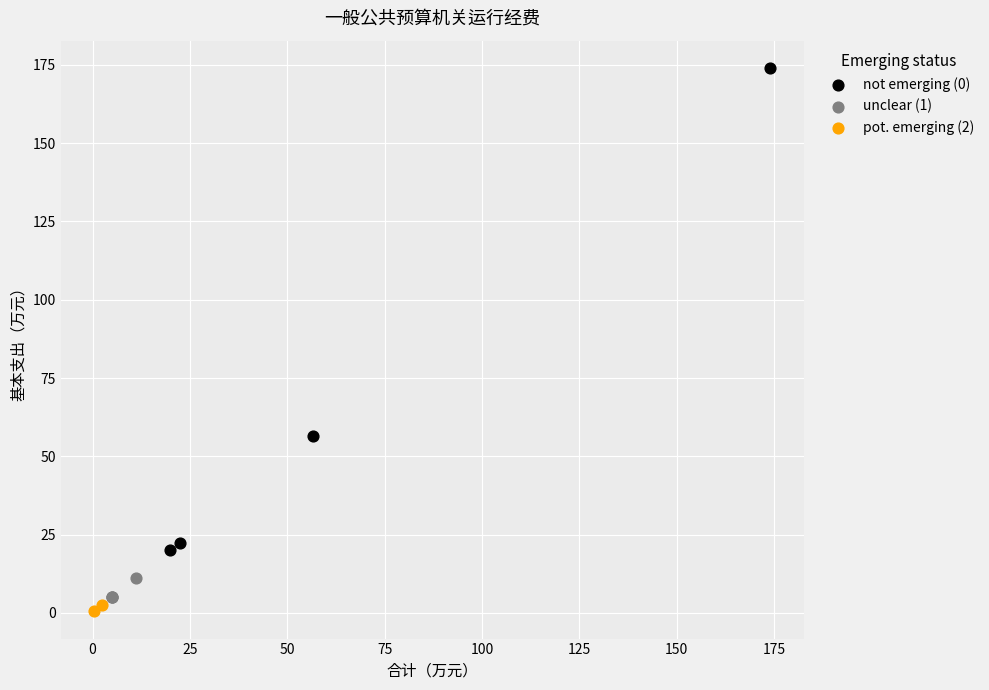

Which series contains the lowest Y value?

pot. emerging (2)